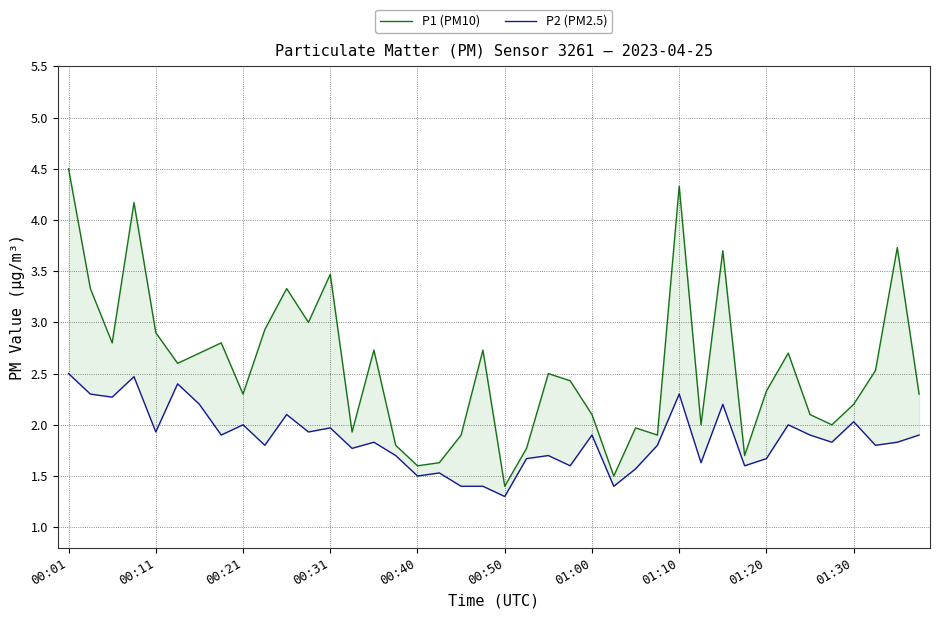

Is the value of P2 (PM2.5) at 33 greater than the value of P1 (PM10) at 32?

No